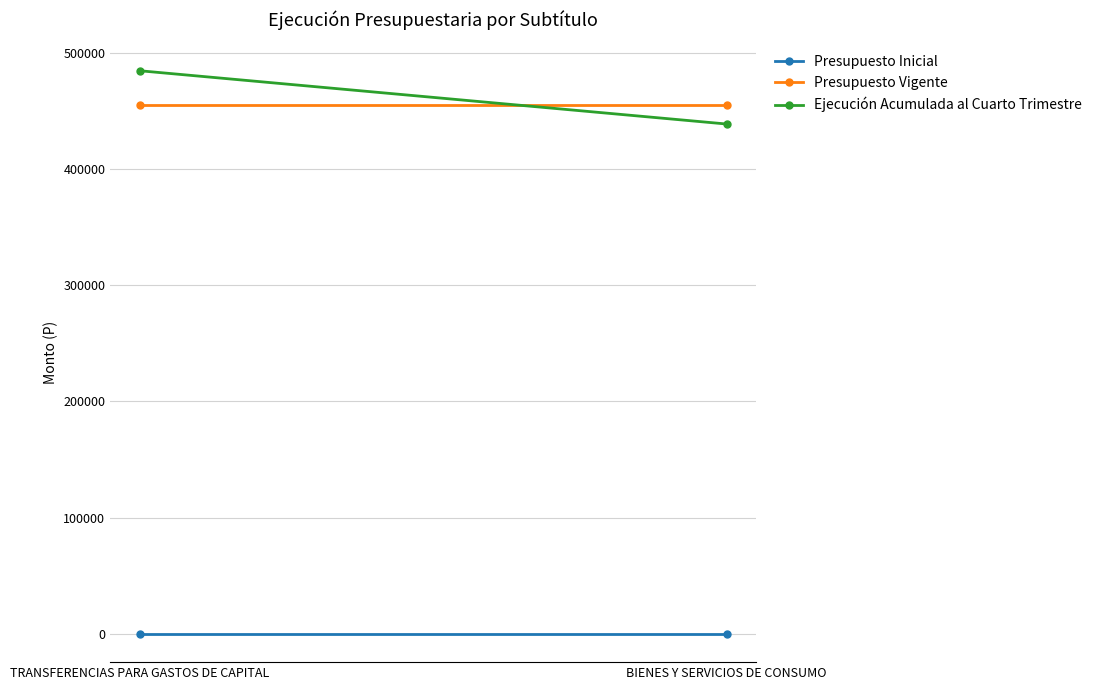

What is the value of the Ejecución Acumulada al Cuarto Trimestre point at the 2nd from the left?

438581